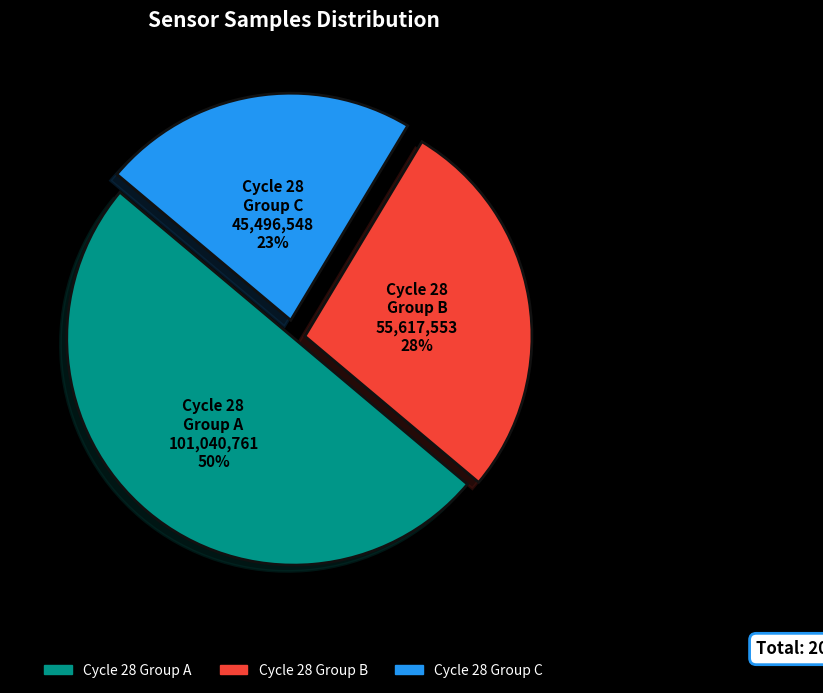

To the nearest percent, what is the average slice percentage?

33%